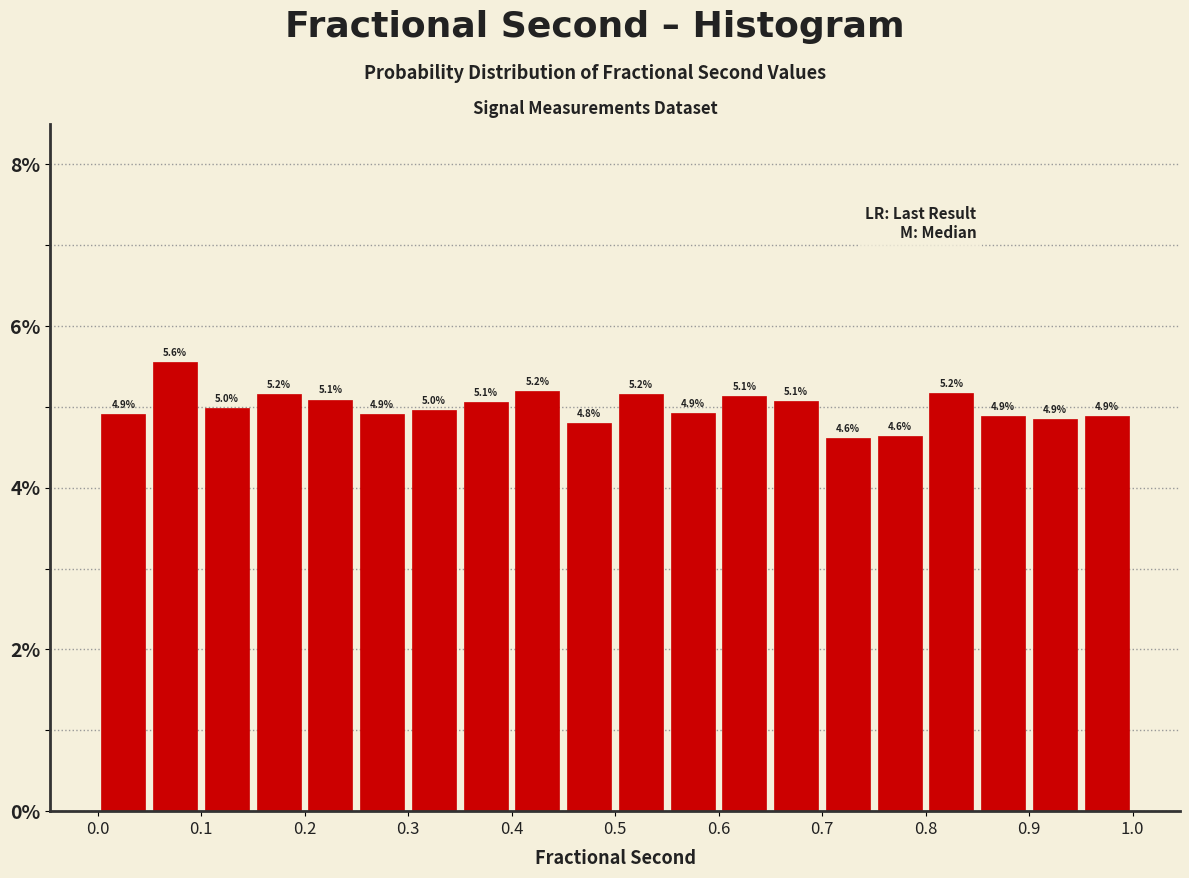

Over which range of the x-axis is the bar tallest?

0.05 to 0.10